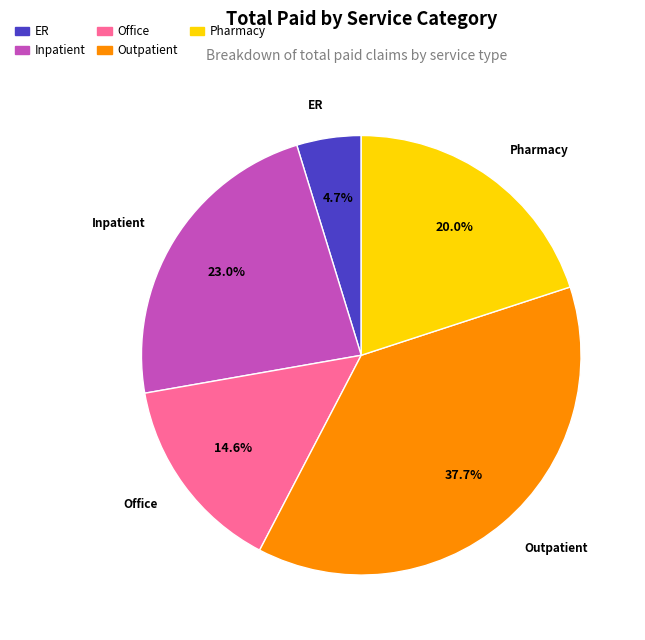

Does ER represent more than half of the total?

No